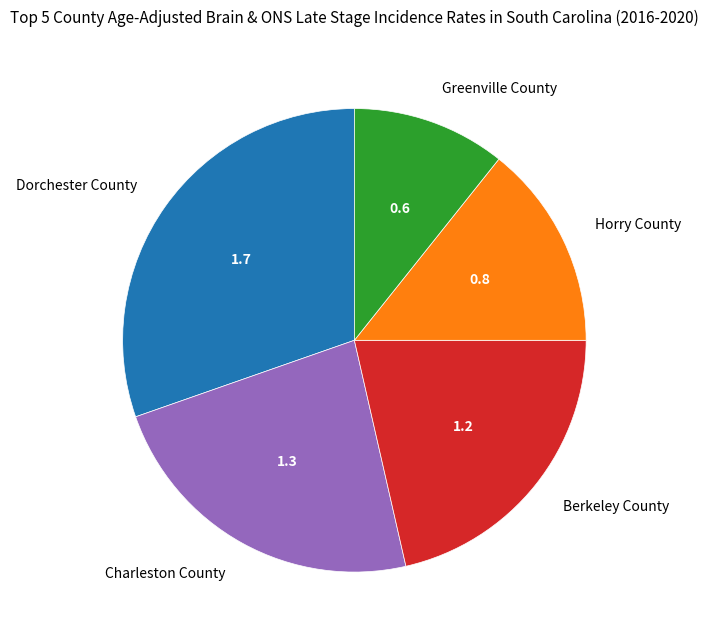

How many segments does this pie chart have?

5